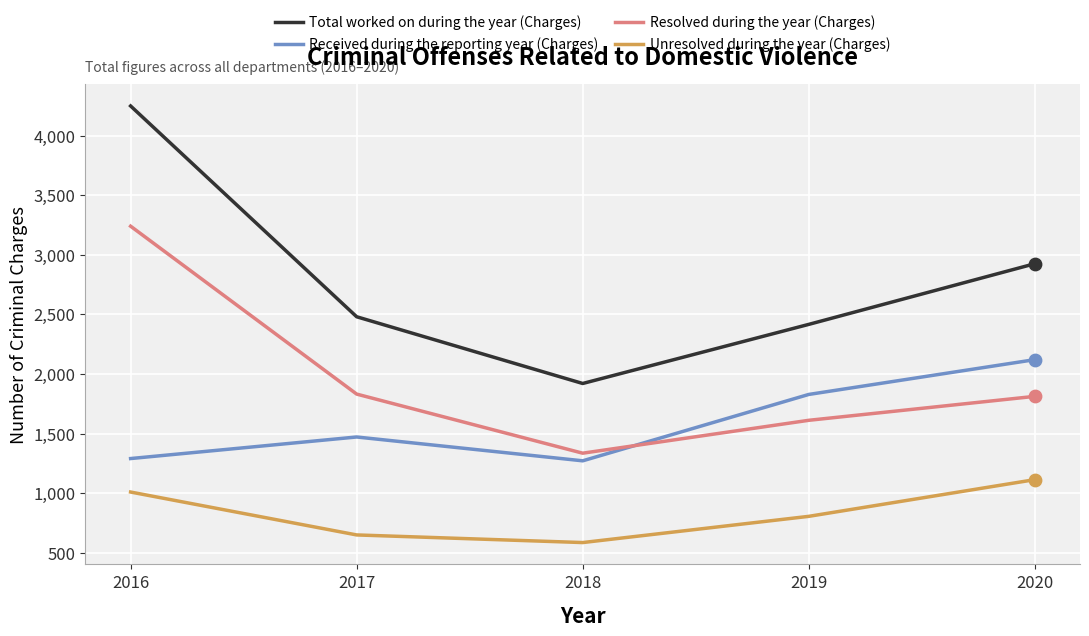

What is the difference between the highest and lowest values at 2018?

1335